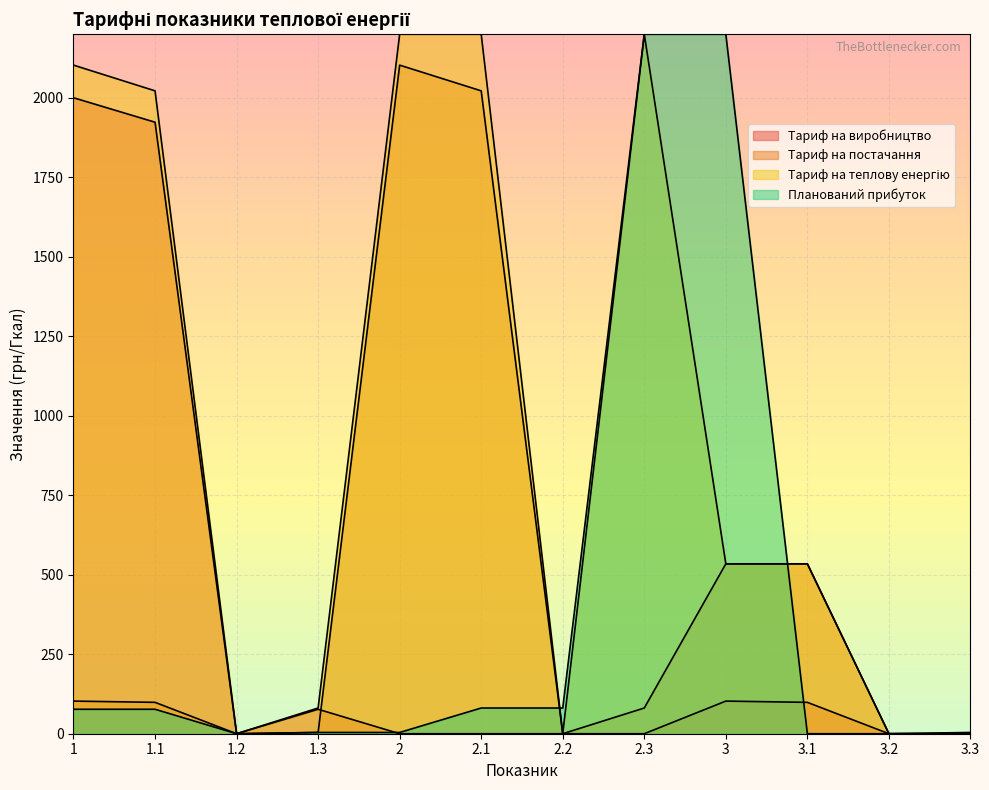

How many data points in Тариф на виробництво are less than 3?

6